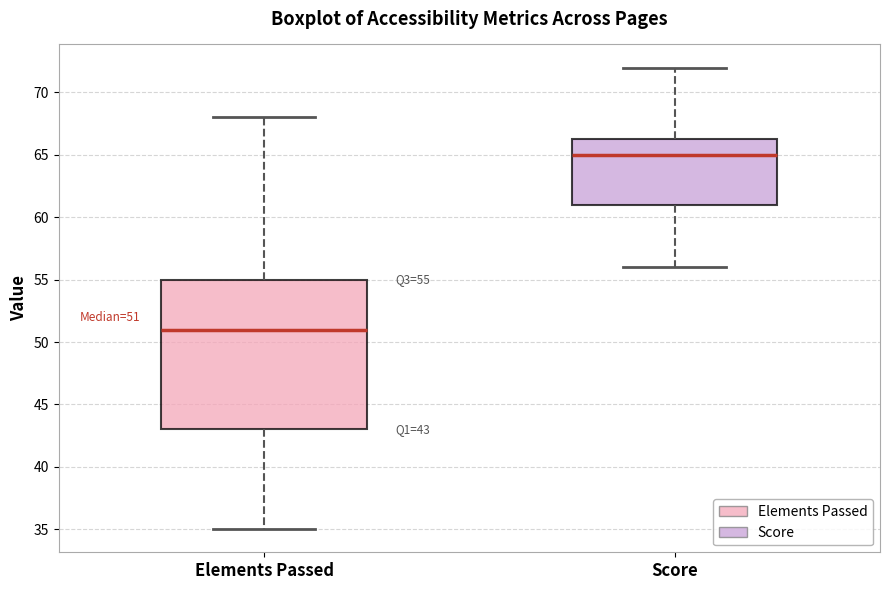

Comparing the boxes themselves (not the whiskers), which one is the tallest?

Elements Passed